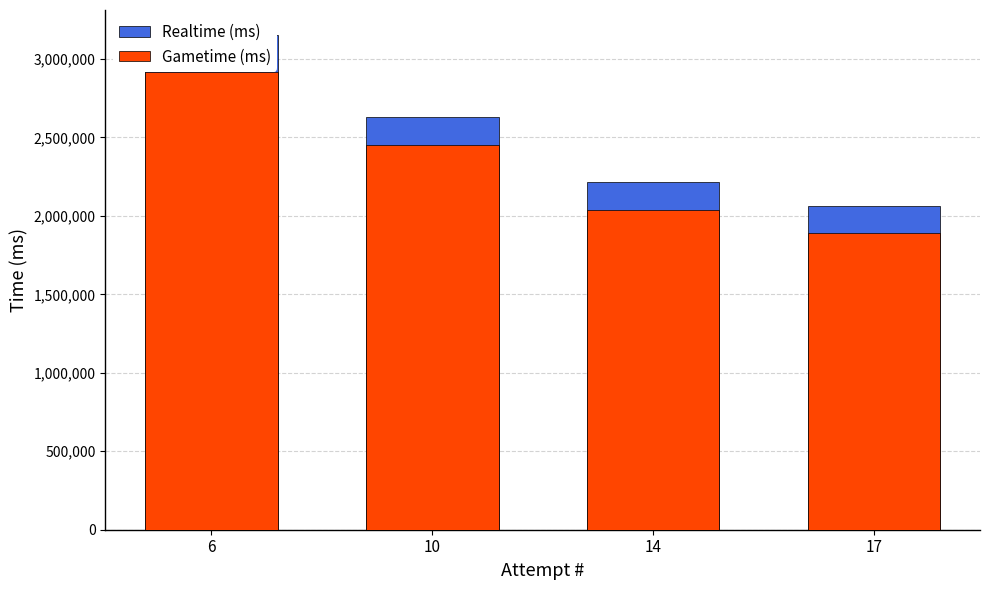

List the labels in order of Gametime (ms) value, smallest first.

17, 14, 10, 6